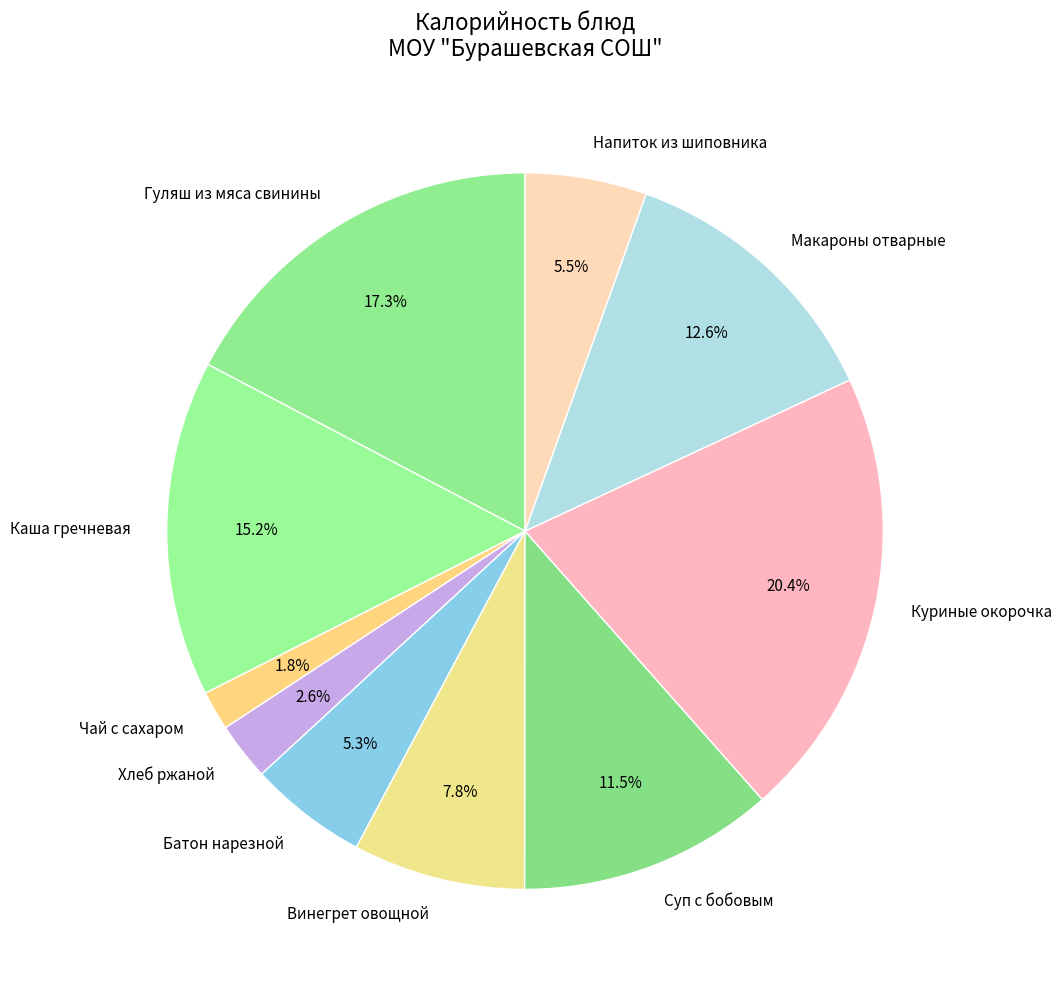

Which has a higher value, Хлеб ржаной or Батон нарезной?

Батон нарезной